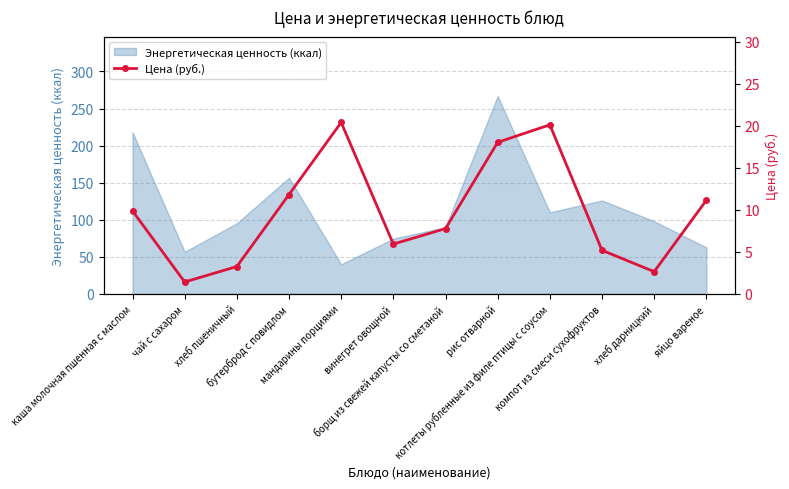

What is the maximum value for Энергетическая ценность (ккал)?

266.9